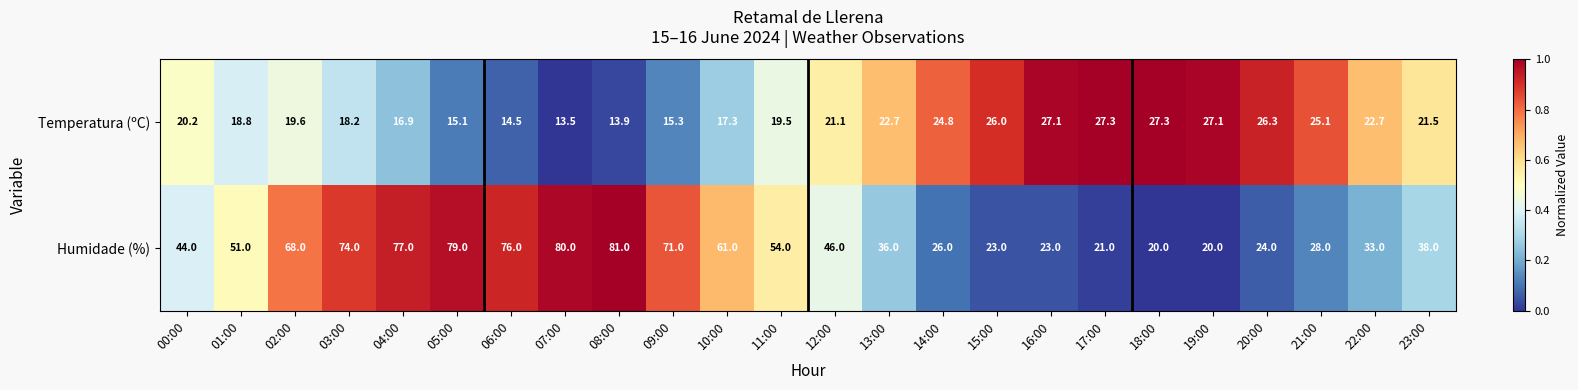

What is the highest value of the Temperatura (ºC) series?

27.3